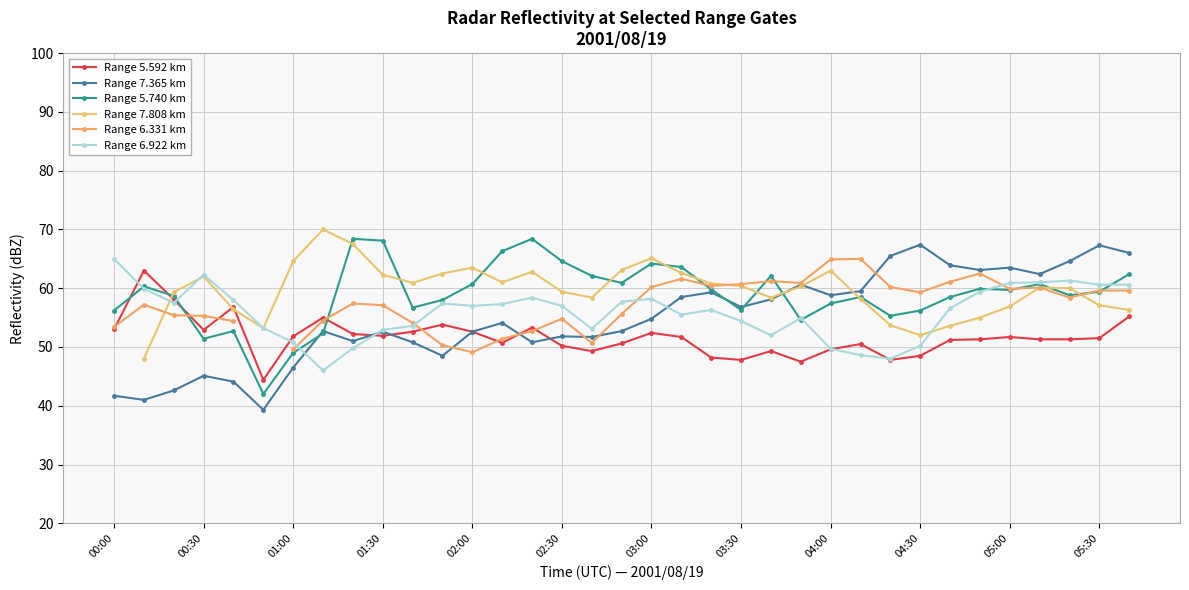

What is the maximum value for Range 6.922 km?

65.0